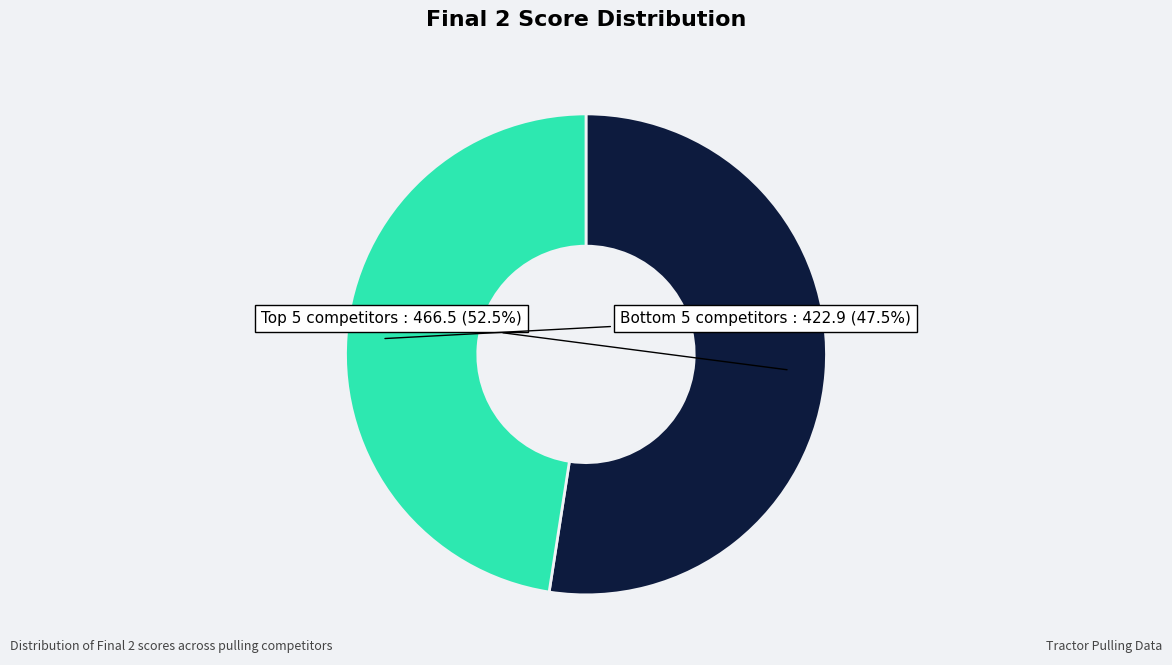

Is there any slice that represents more than half of the pie?

Yes